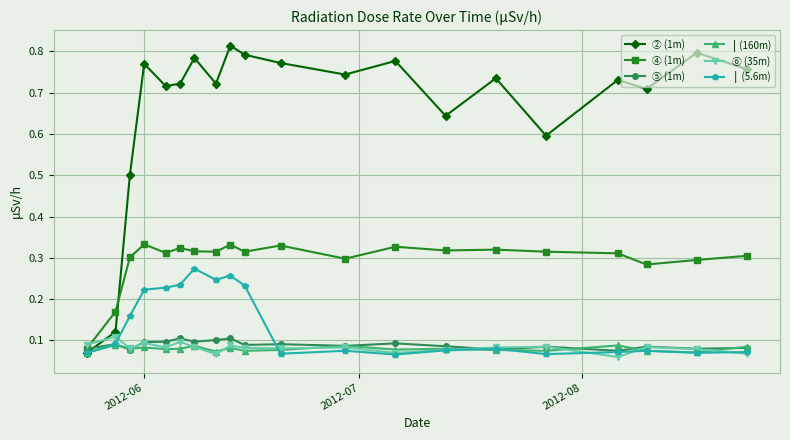

Count the ④ (1m) values in the range 0 to 1.

20